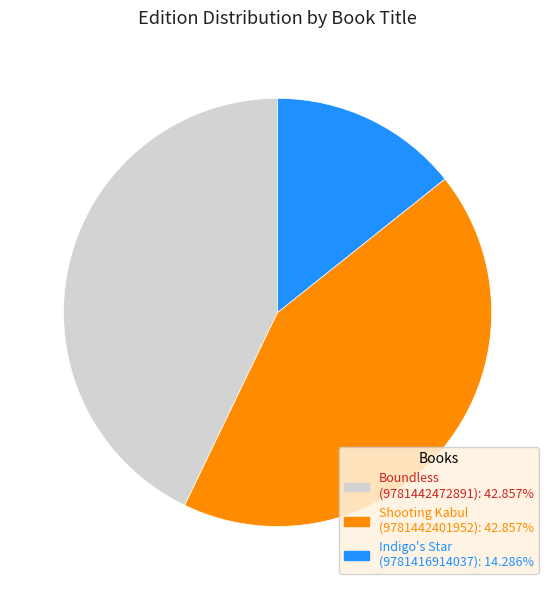

How many slices are in this pie chart?

3